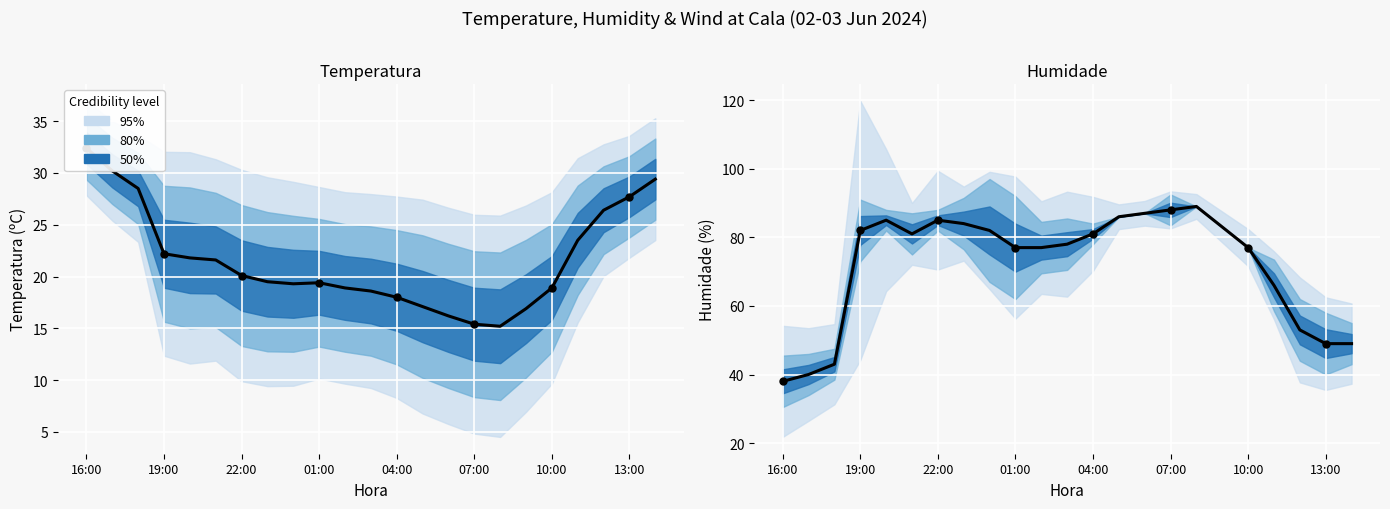

At how many categories does at least one series exceed 82?

8